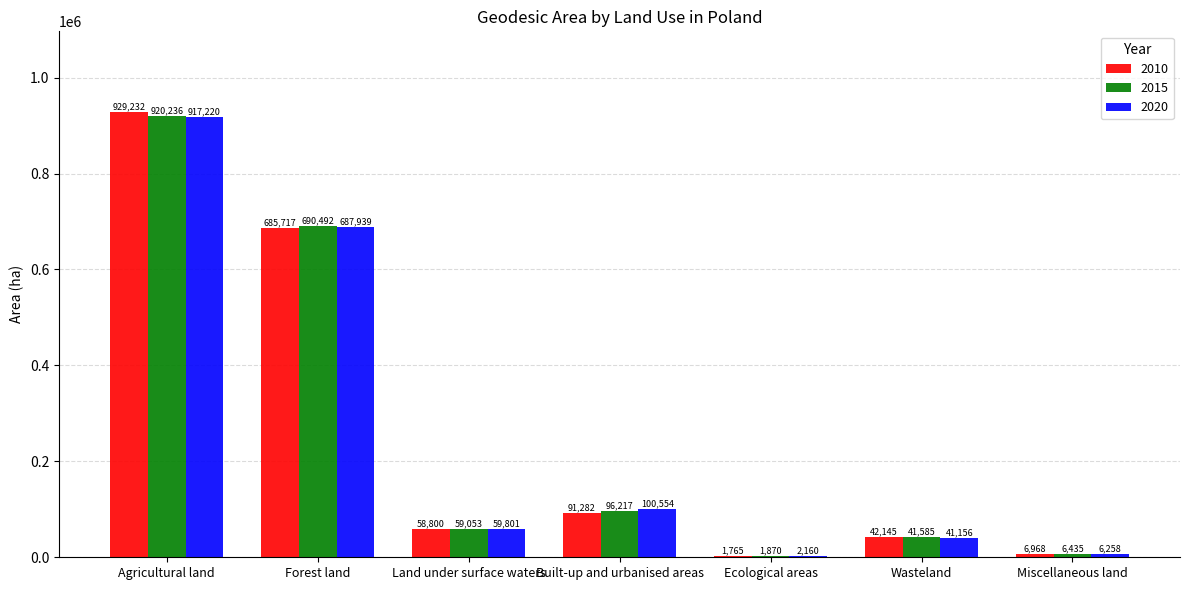

Reading right to left, what are all the values shown in this chart?

2010: 6968	42145	1765	91282	58800	685717	929232
2015: 6435	41585	1870	96217	59053	690492	920236
2020: 6258	41156	2160	100554	59801	687939	917220